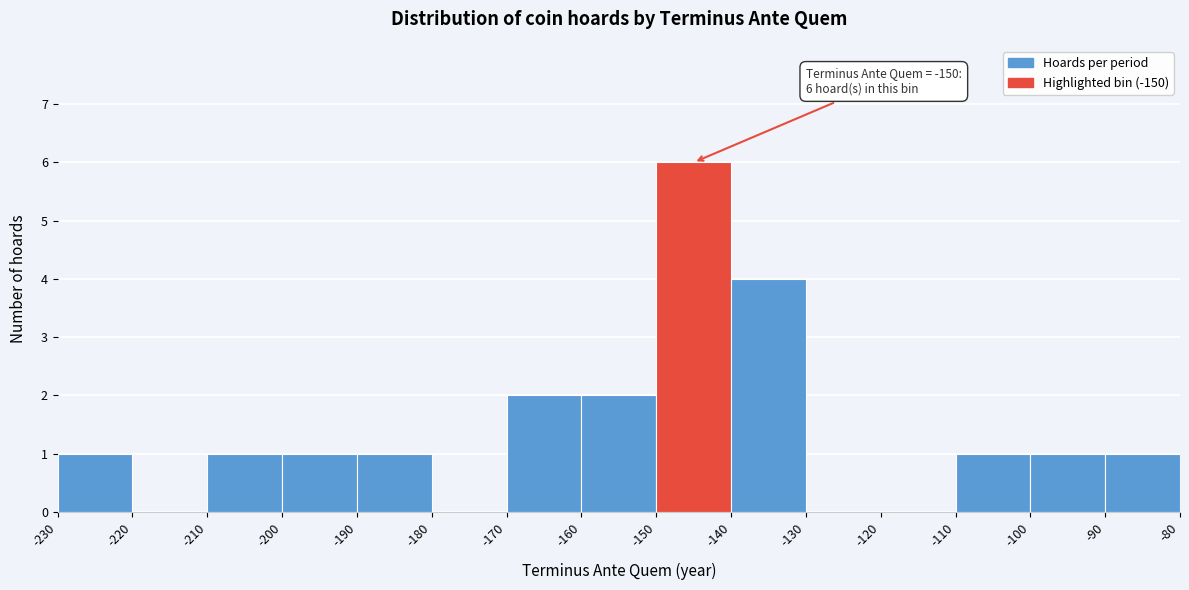

Over which range of the x-axis is the bar tallest?

-150 to -140